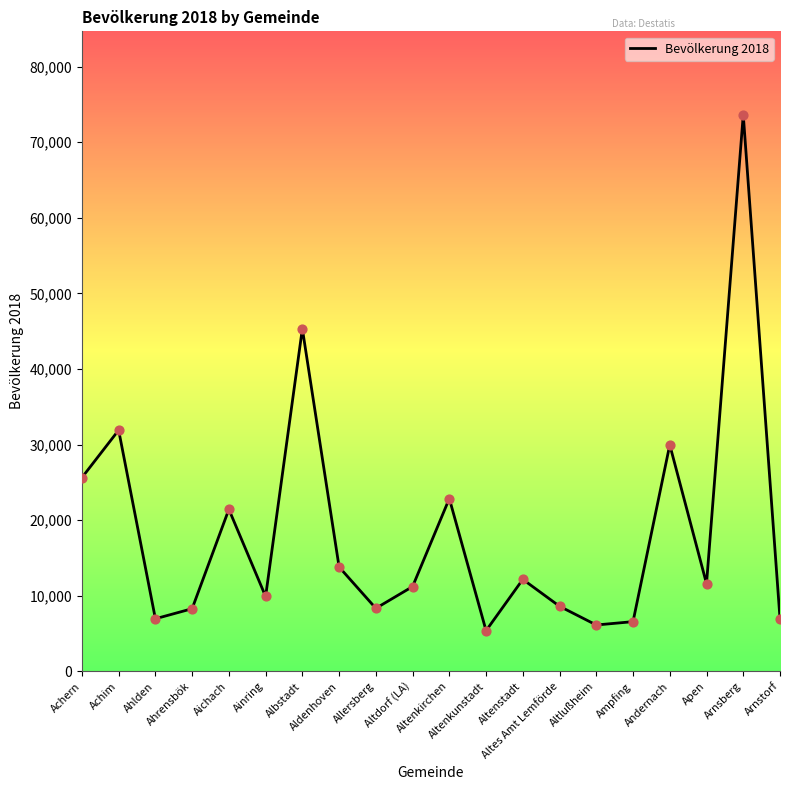

What is the change in value from Achim to Ampfing?

-25335